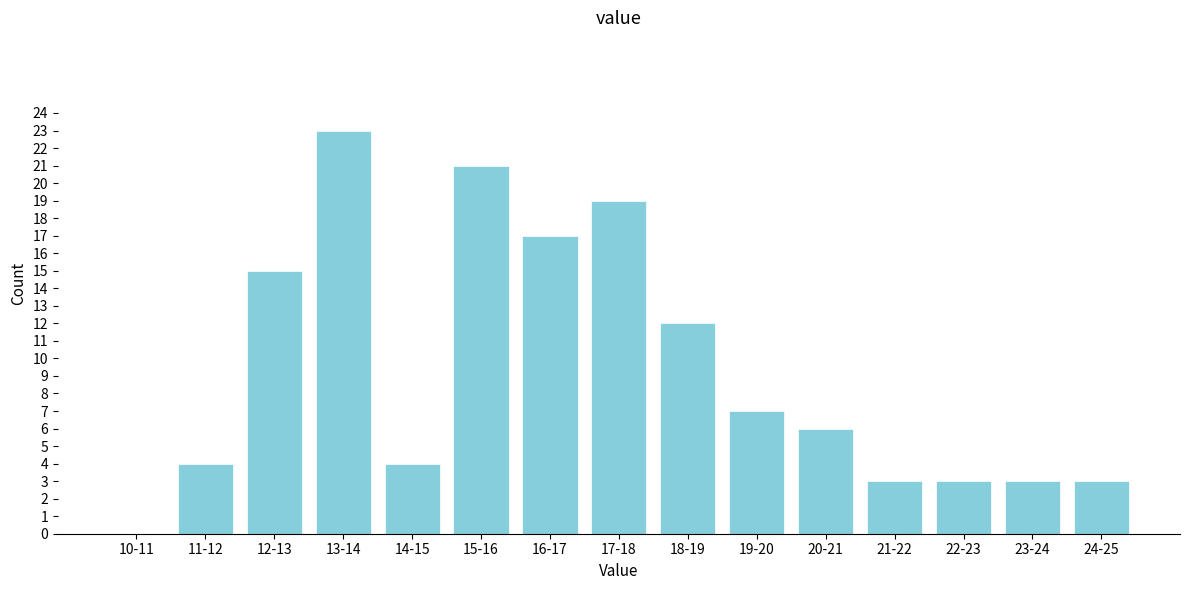

Reading left to right, what are all the values shown in this chart?

10-11=0	11-12=4	12-13=15	13-14=23	14-15=4	15-16=21	16-17=17	17-18=19	18-19=12	19-20=7	20-21=6	21-22=3	22-23=3	23-24=3	24-25=3